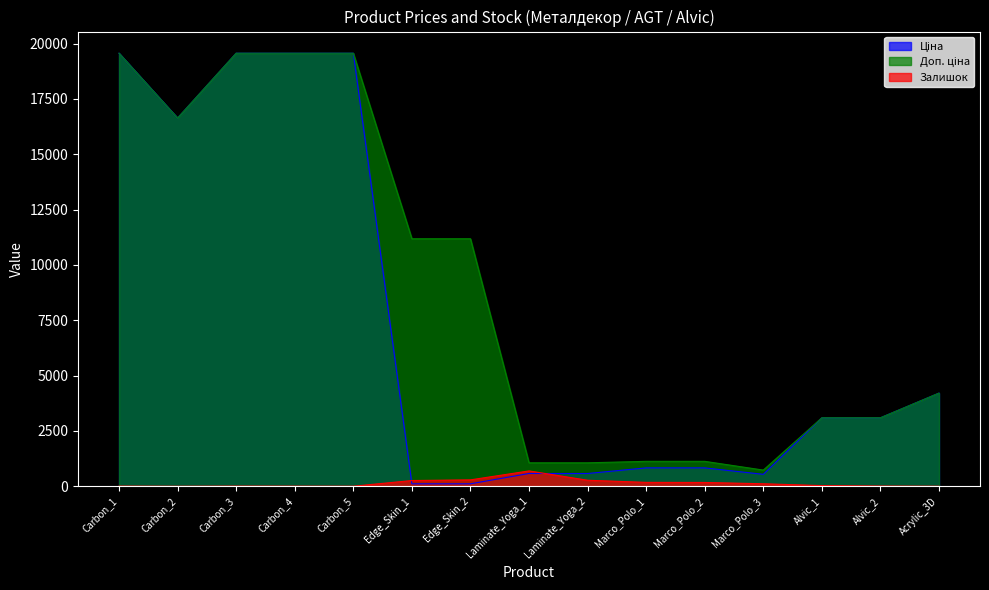

At which category does Залишок reach its first local peak?

Carbon_3